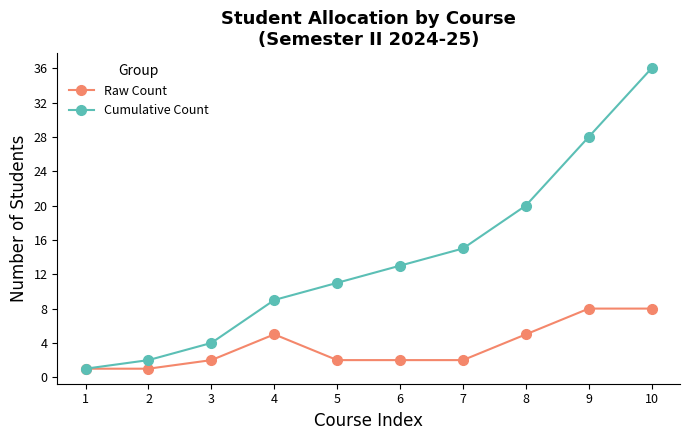

Rank the categories by Cumulative Count value from highest to lowest.

10, 9, 8, 7, 6, 5, 4, 3, 2, 1